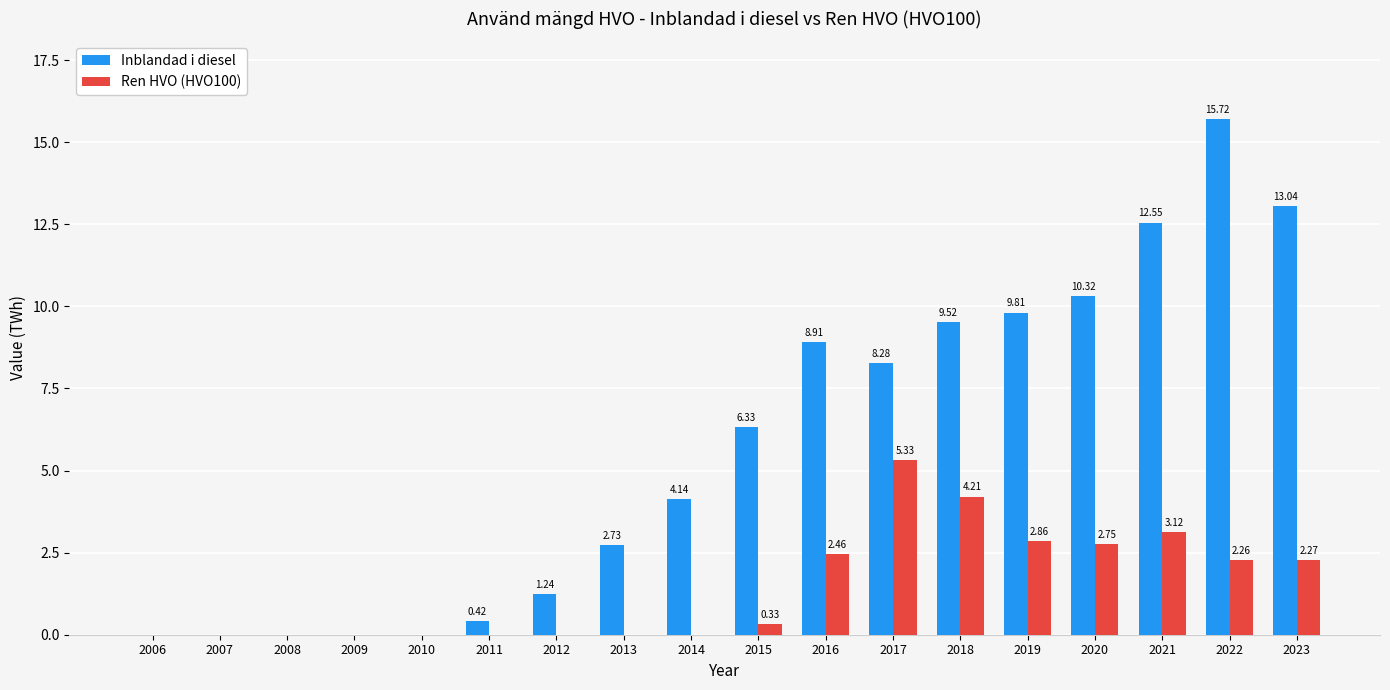

How many groups of bars are there?

18